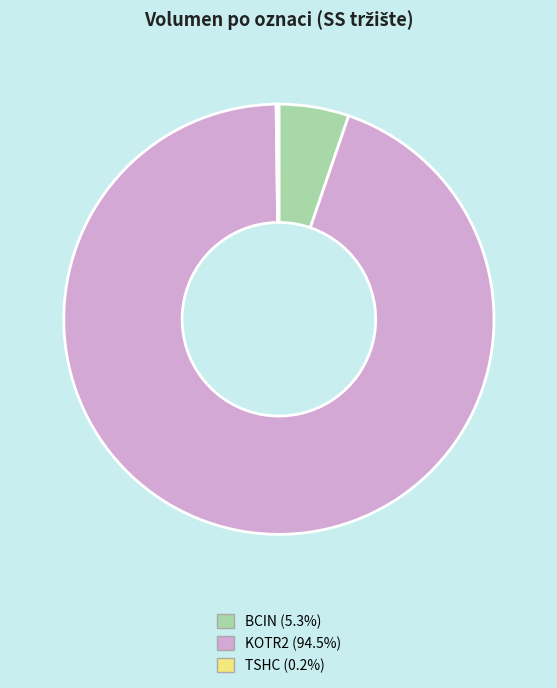

Do BCIN and KOTR2 together represent more than half of the pie?

Yes